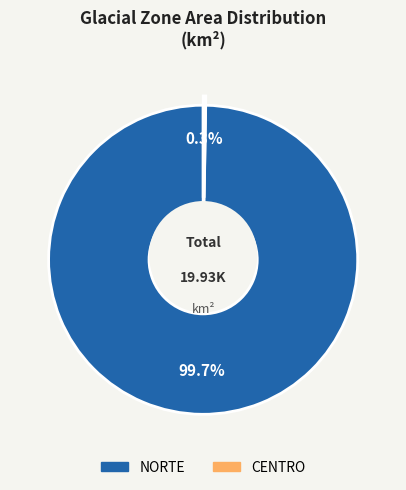

Is the sum of NORTE and CENTRO greater than half?

Yes